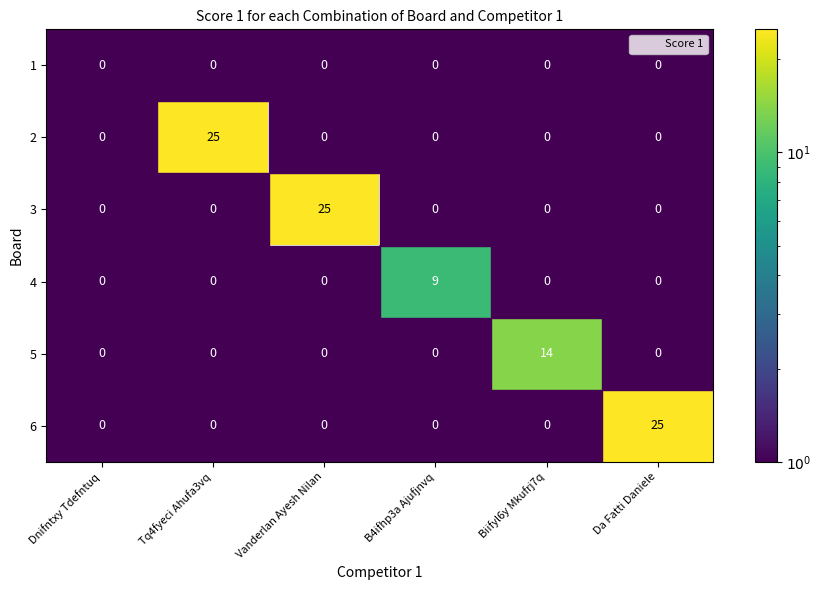

Between Dnifntxy Tdefntuq and B4ifhp3a Ajufjnvq, which series saw the biggest shift?

4